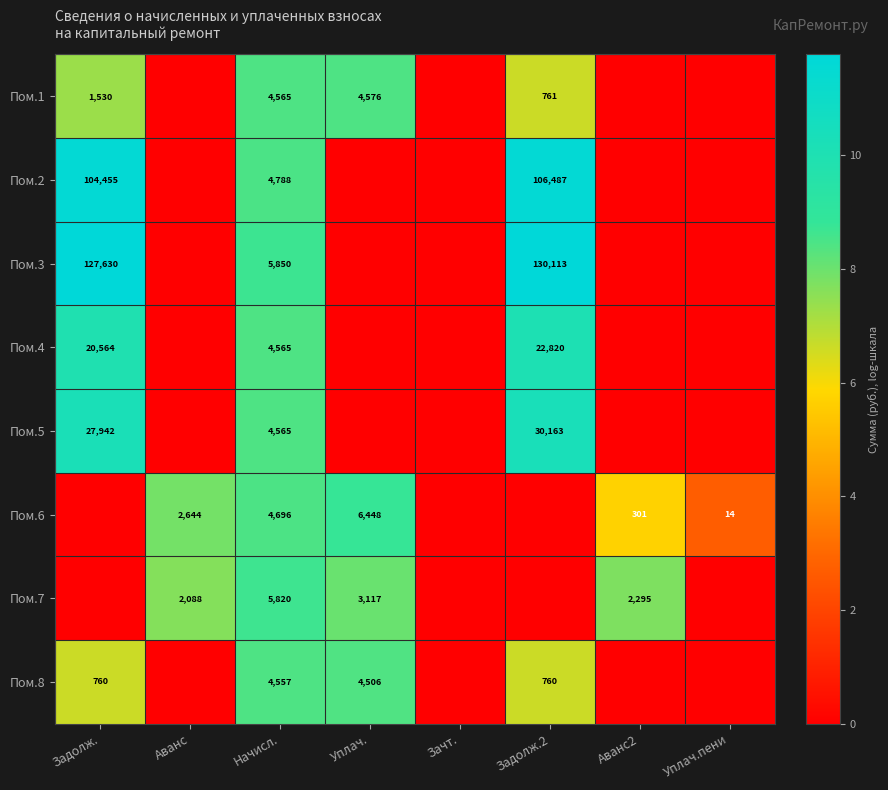

Count the number of categories in the chart.

8